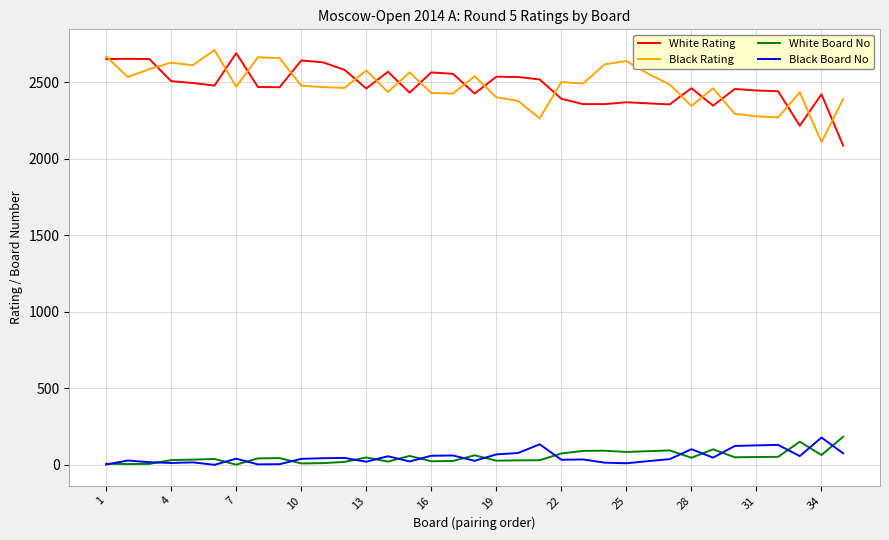

What is the maximum value shown in the chart?

2710